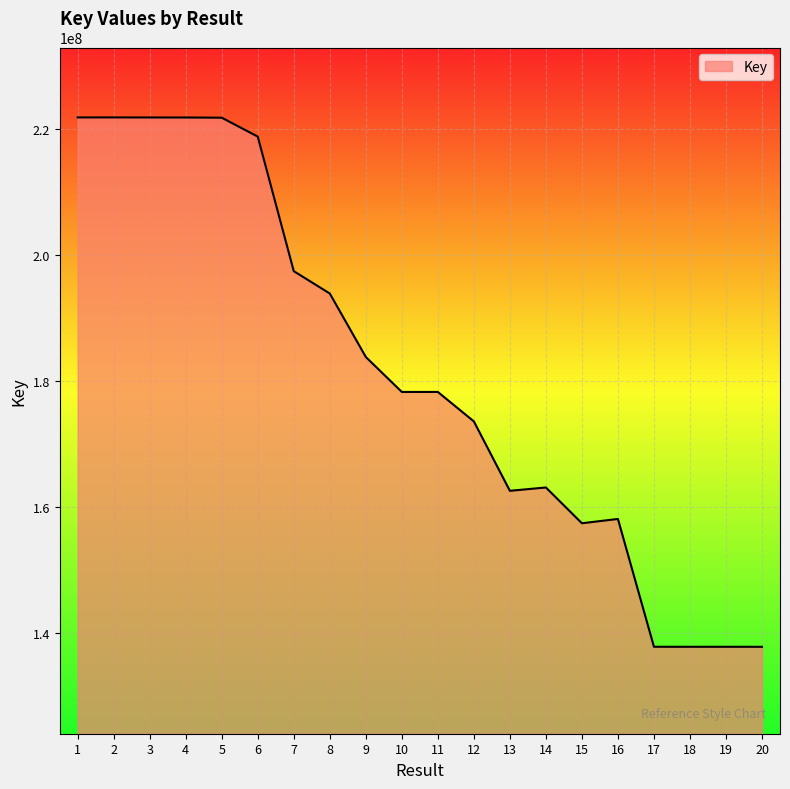

Is it true that the value at 18 is 137870182?

True